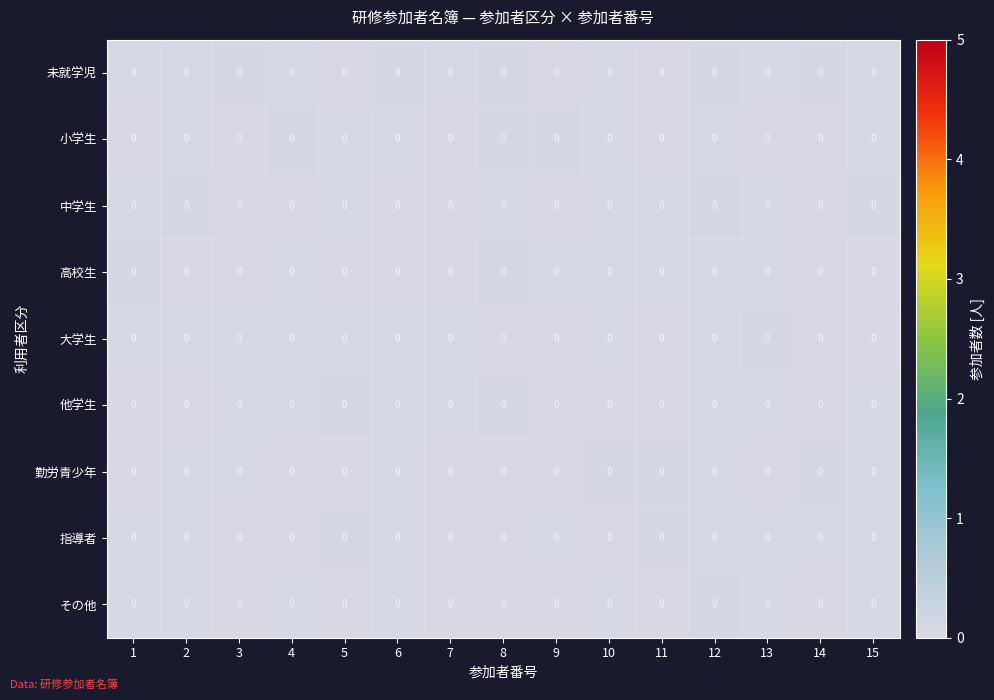

Which series has the largest total across all categories?

row_0